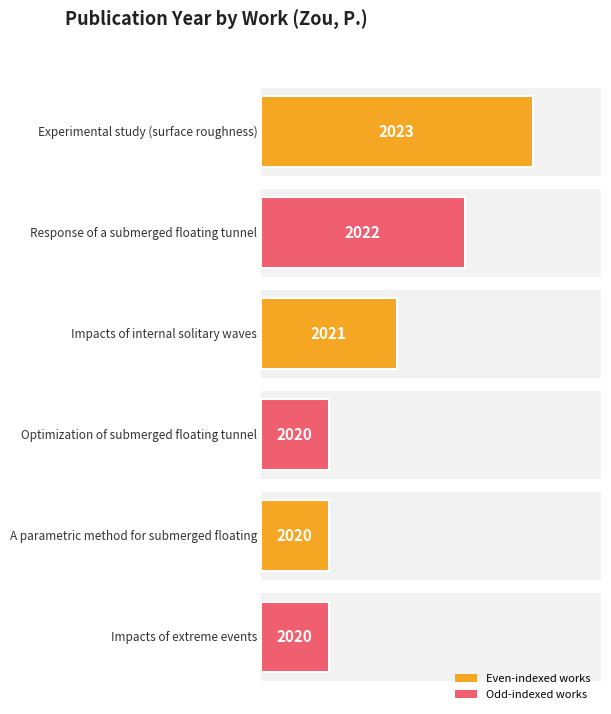

The chart shows a value of 2020 at Optimization of
submerged floating tunnel. True or false?

True